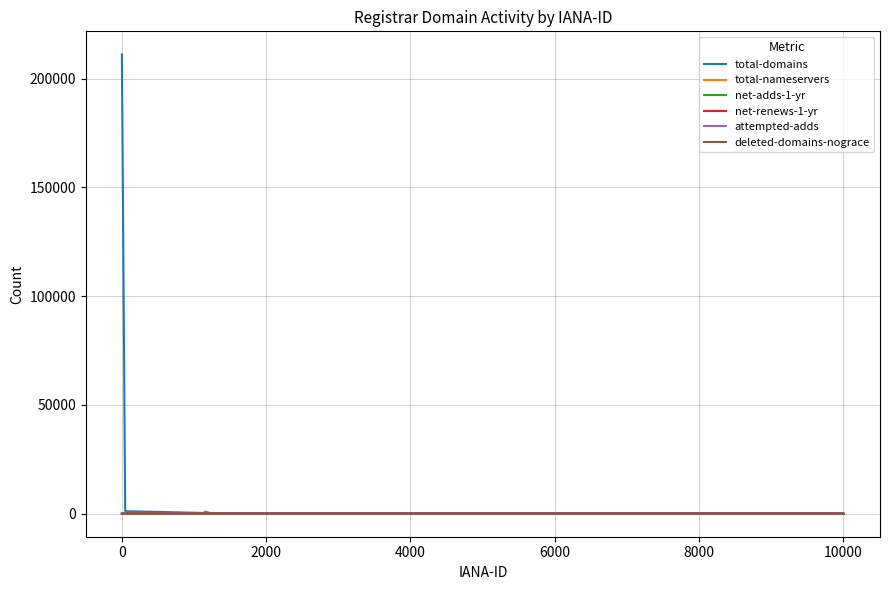

The total-domains series shows 2 at 16. True or false?

False